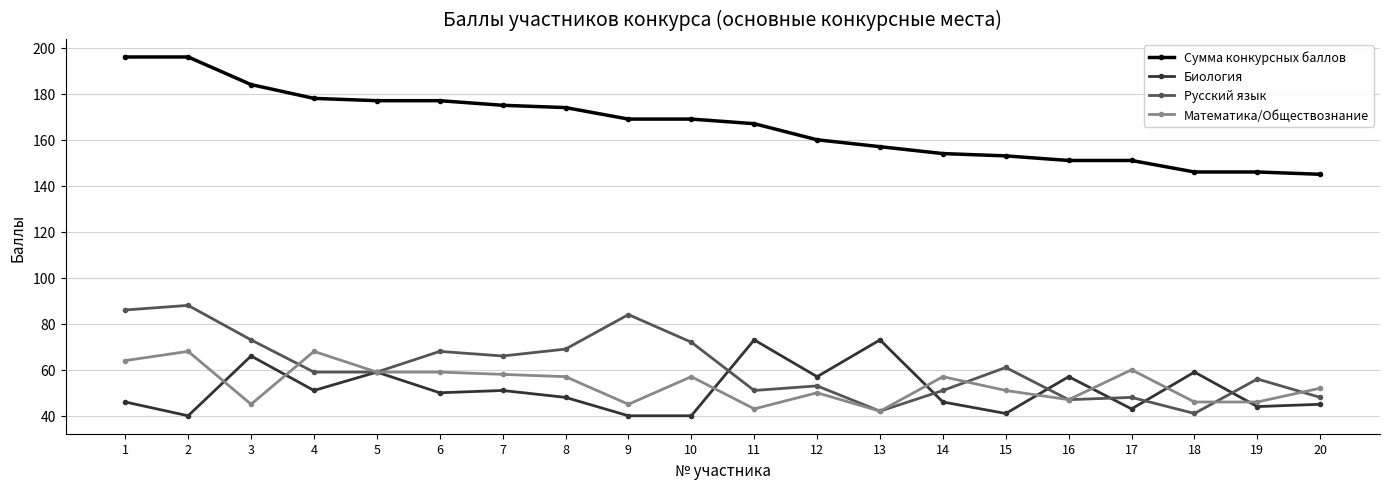

Rank the series by their maximum value, from highest to lowest.

Сумма конкурсных баллов, Русский язык, Биология, Математика/Обществознание